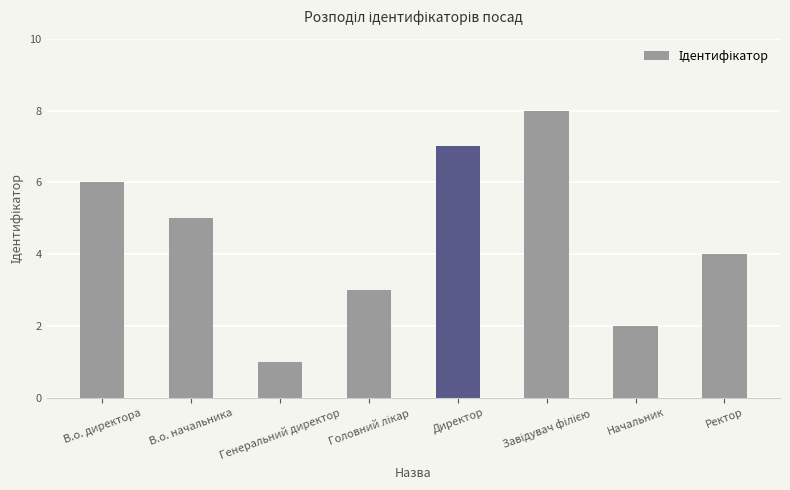

At which category does the chart reach its minimum across all series?

Генеральний директор